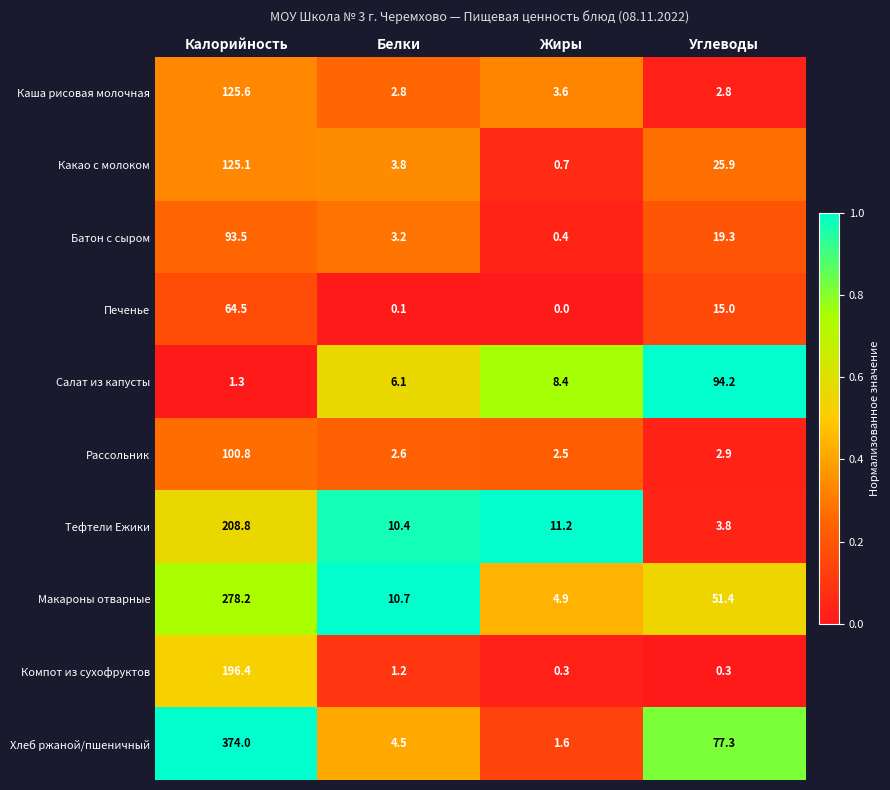

What is the difference between the second highest and second lowest values in the Макароны отварные series?

40.7